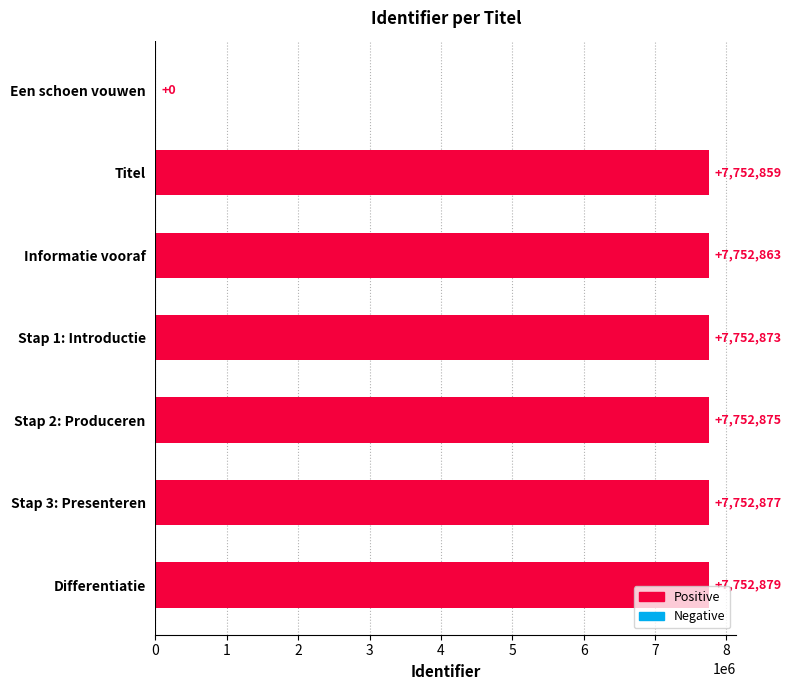

At which label is the value closest to 3876439?

Titel